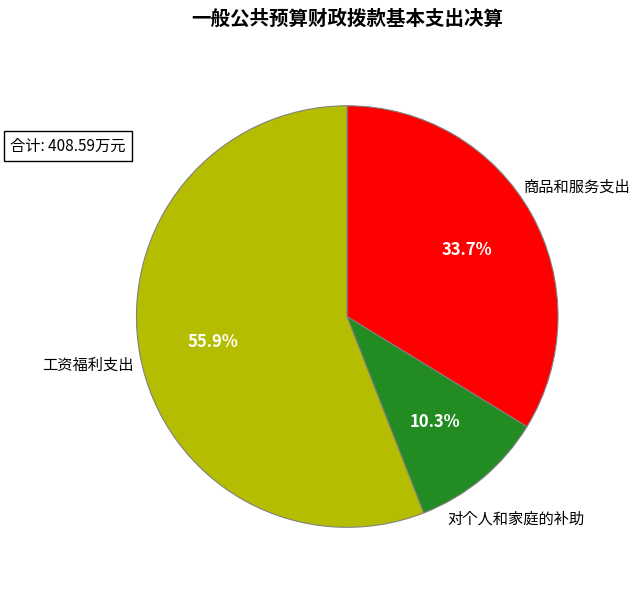

What is the smallest slice in the pie chart?

对个人和家庭的补助